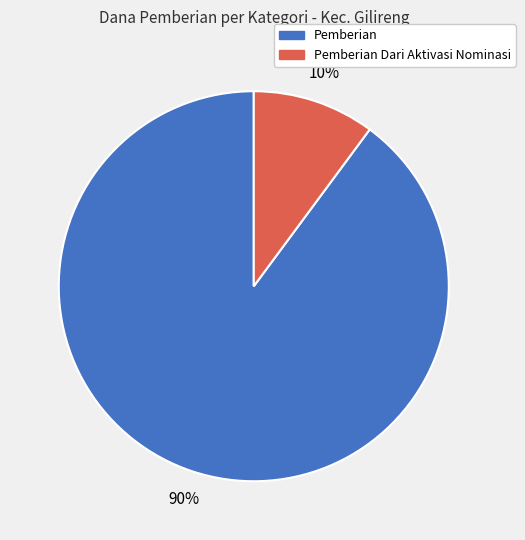

Does any single category account for the majority?

Yes